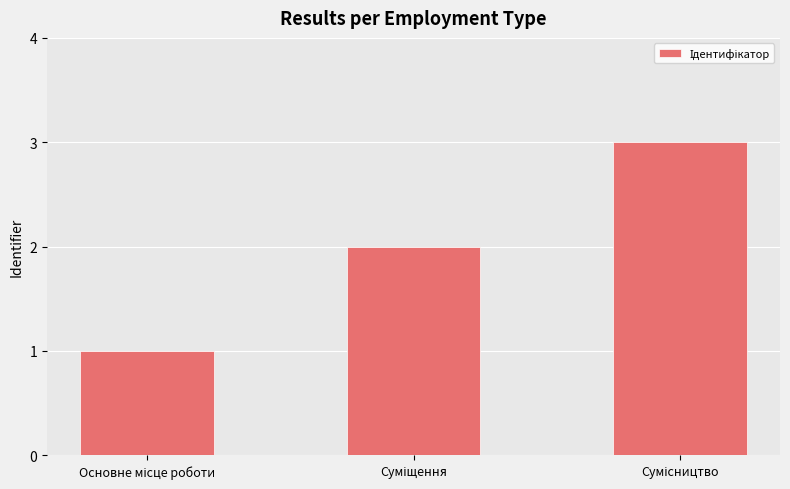

What is the sum of all values?

6